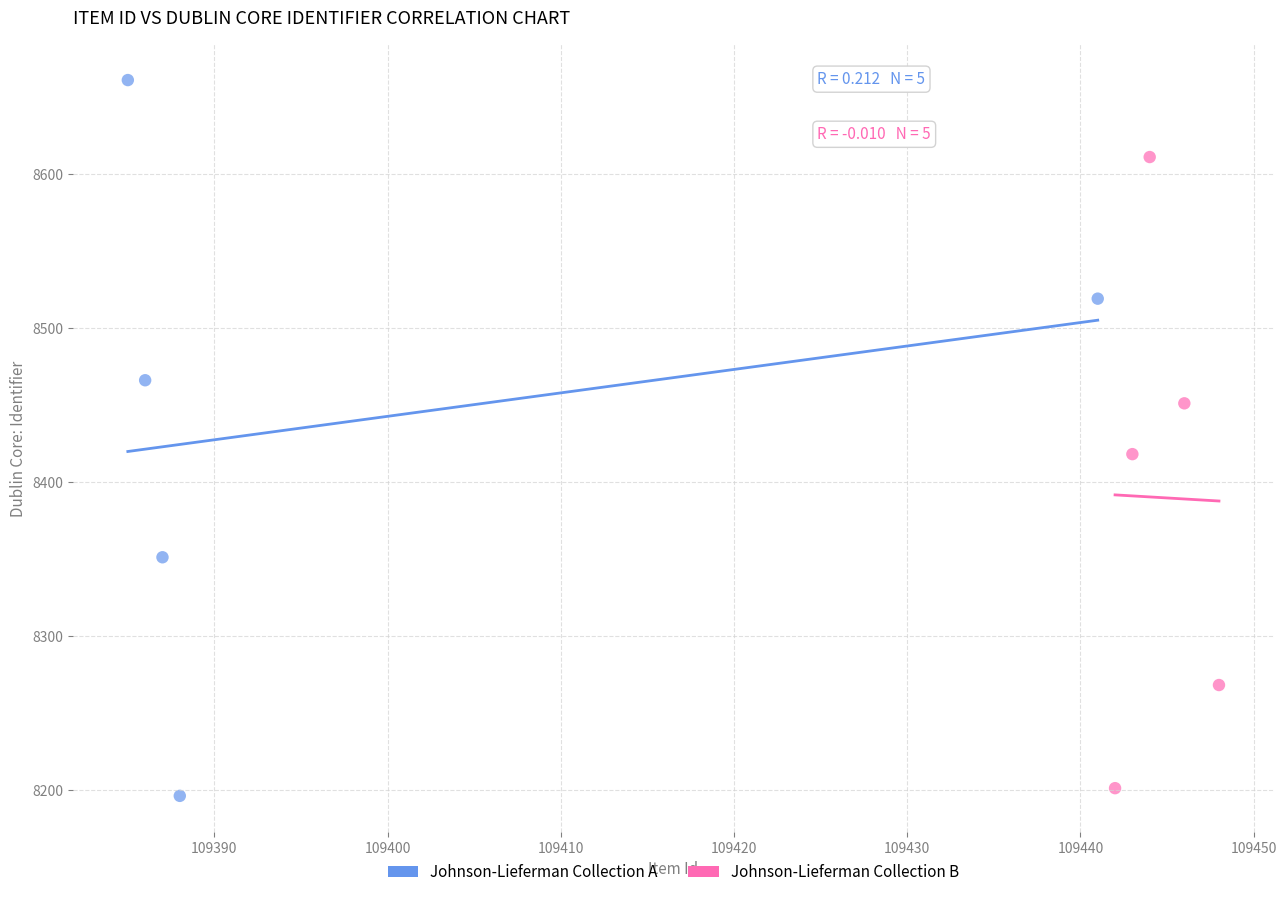

Which series has the largest Y range (max minus min)?

Johnson-Lieferman Collection A